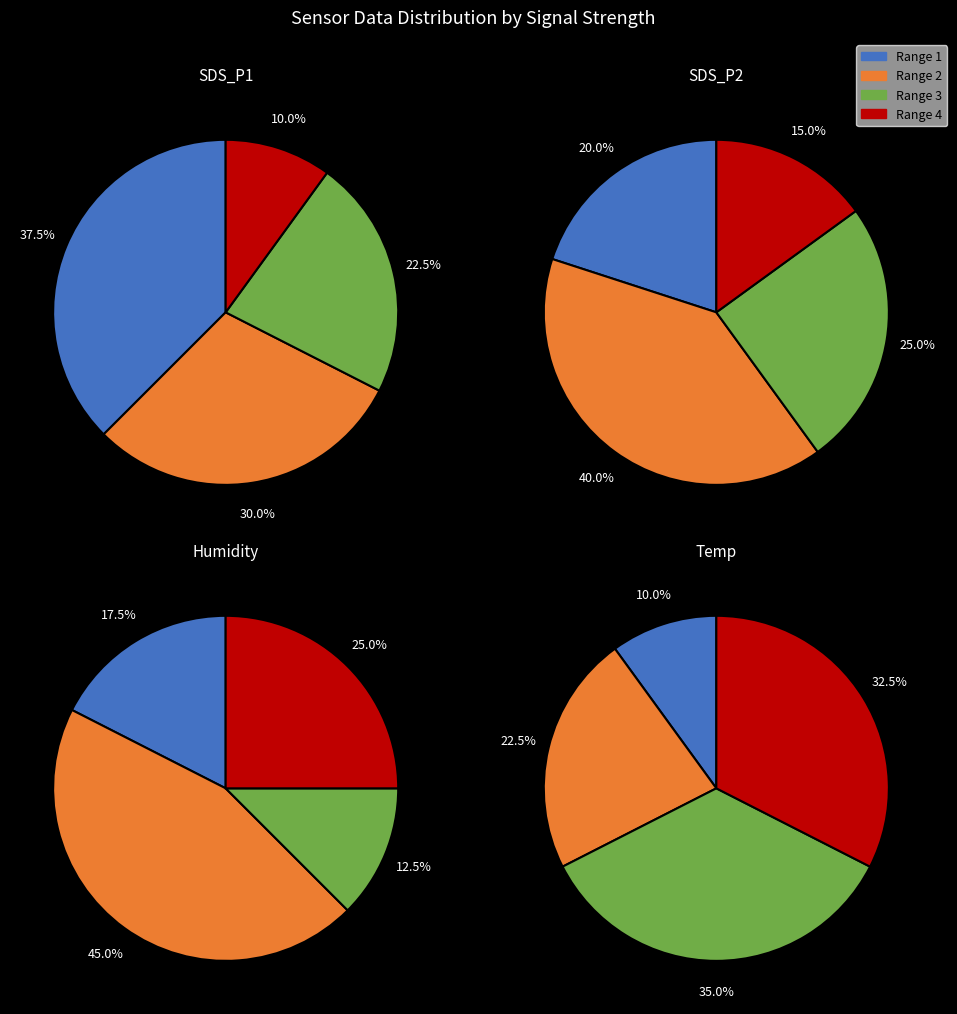

Do 19 and 28 together represent more than half of the pie?

No